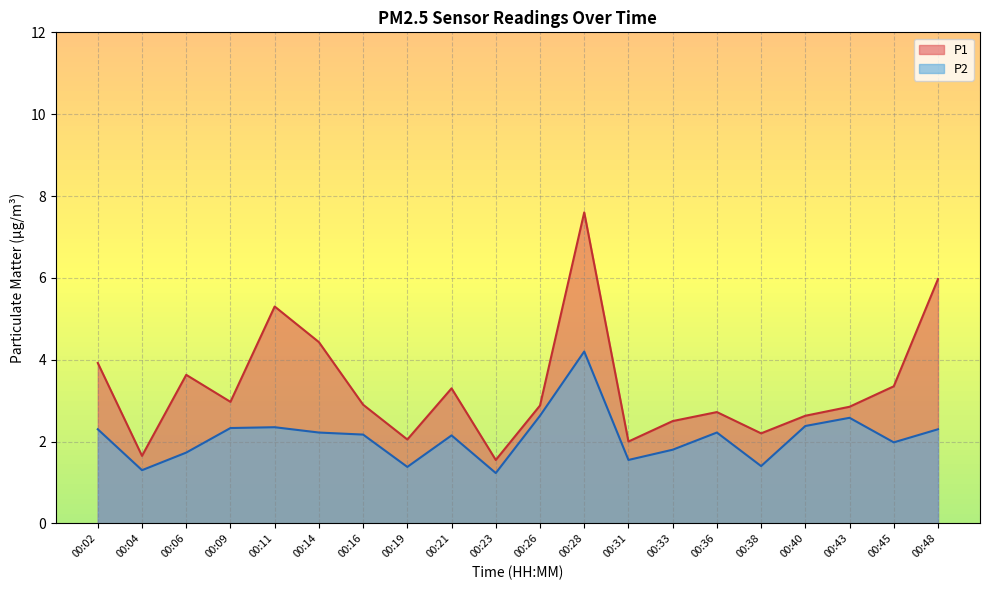

Between 00:23 and 00:26, which is larger?

00:26